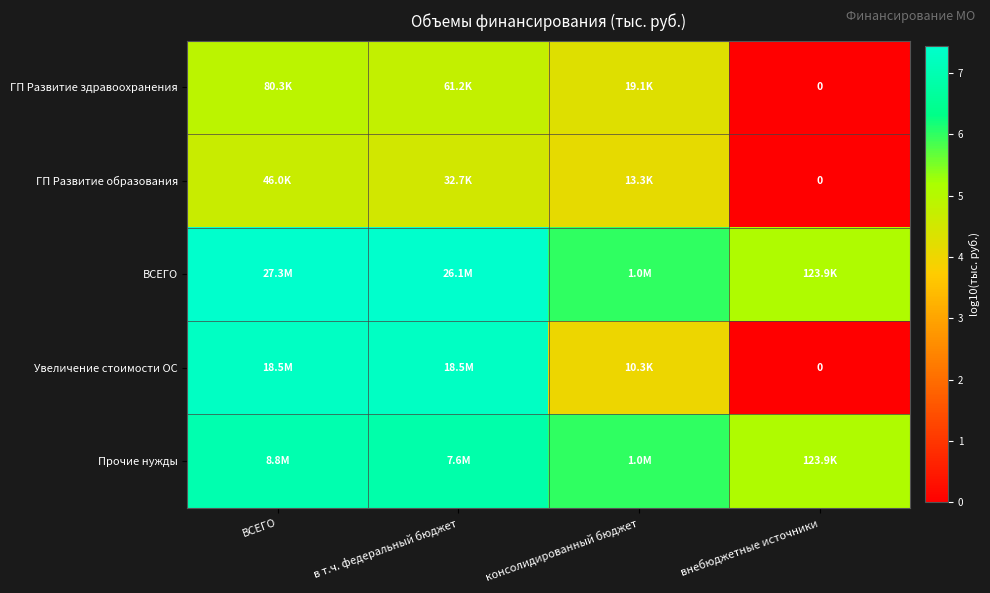

Rank the series by their maximum value, from highest to lowest.

ВСЕГО, Увеличение стоимости ОС, Прочие нужды, ГП Развитие здравоохранения, ГП Развитие образования